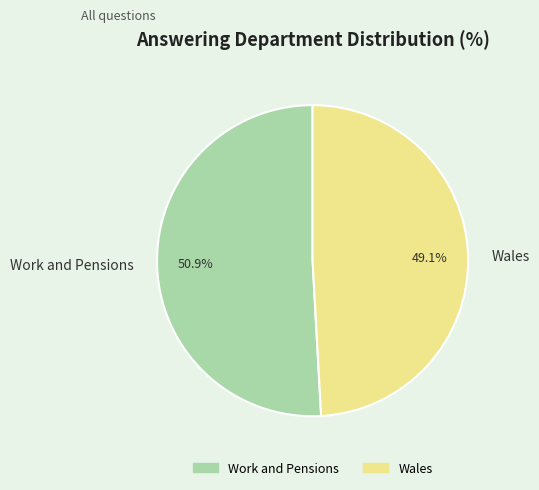

To the nearest percent, what is the average slice percentage?

50%